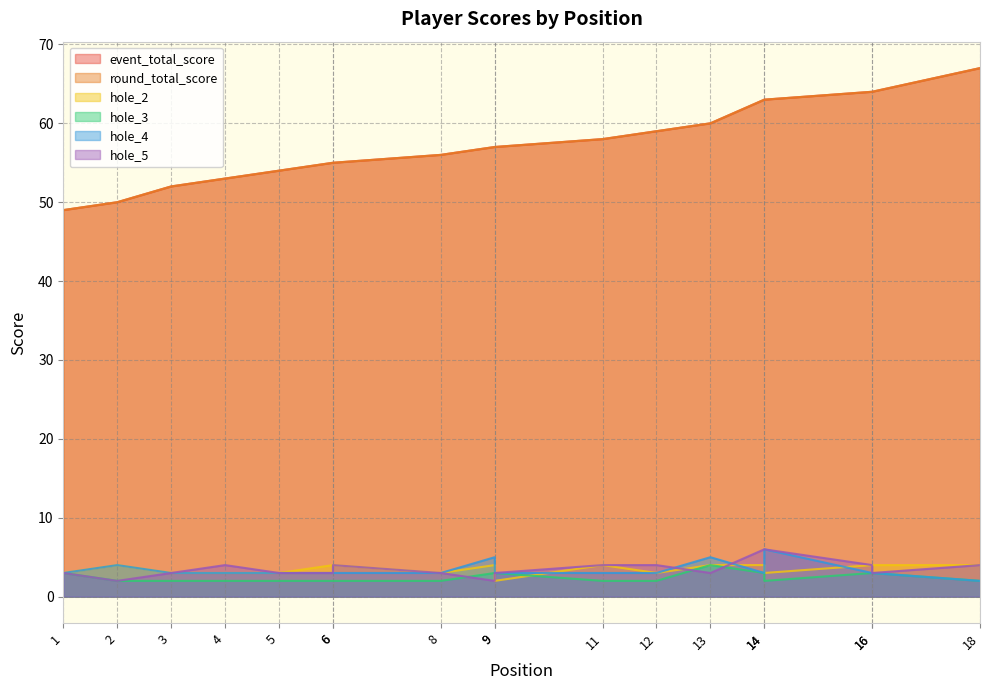

What is the sum of the event_total_score values at 9 and 14?

120